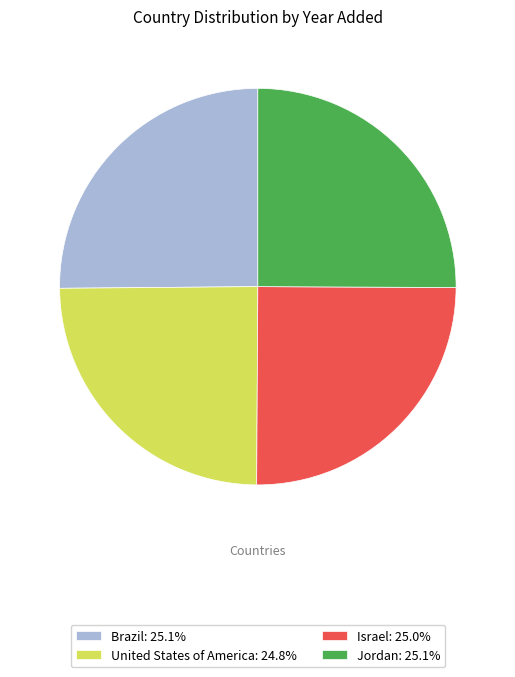

Approximately how many times larger is the value at Israel: 25.0% compared to Brazil: 25.1%?

1.0